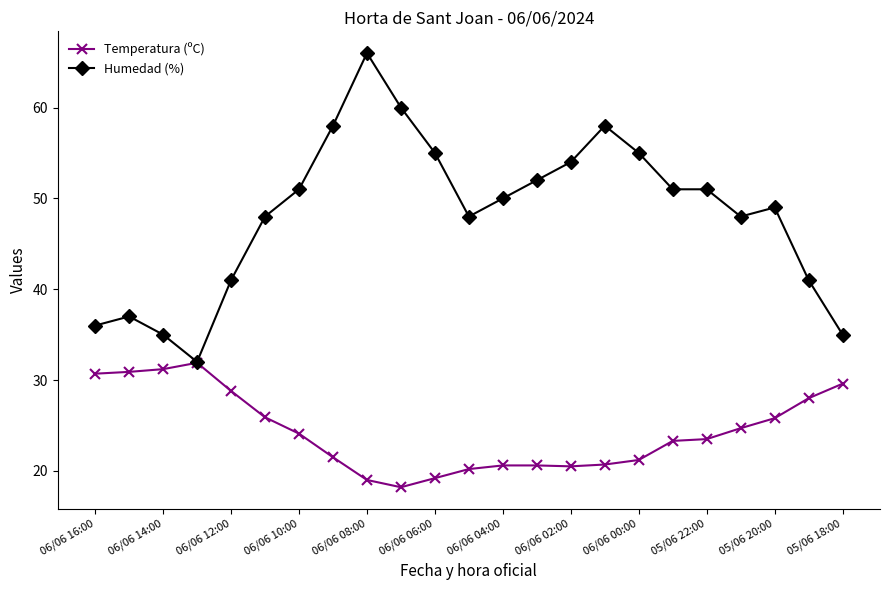

What is the minimum value shown in the chart?

18.2